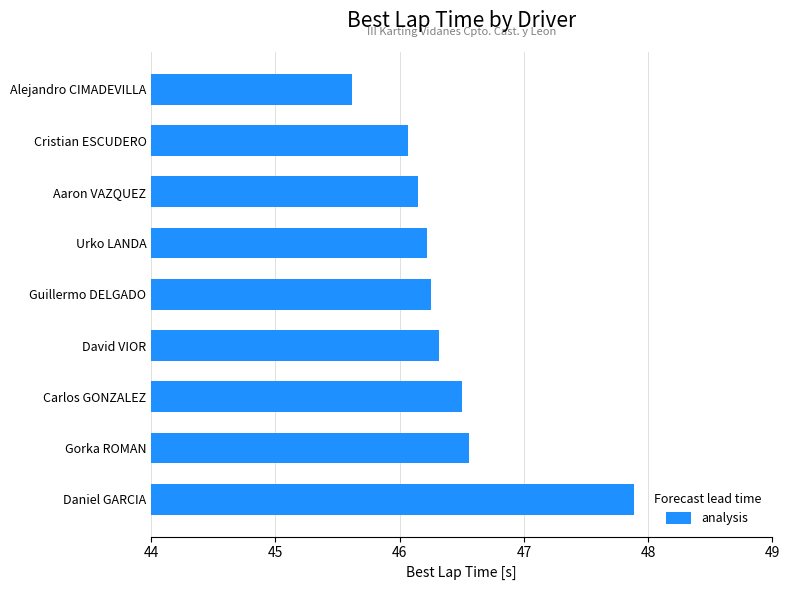

What is the maximum value shown in the chart?

47.9